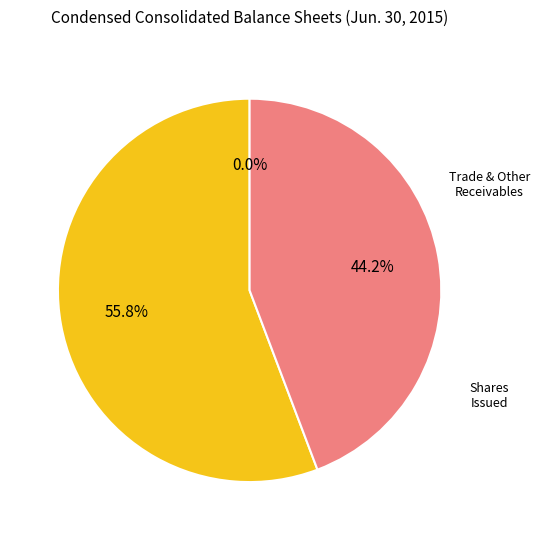

Is there a majority slice in this chart?

Yes